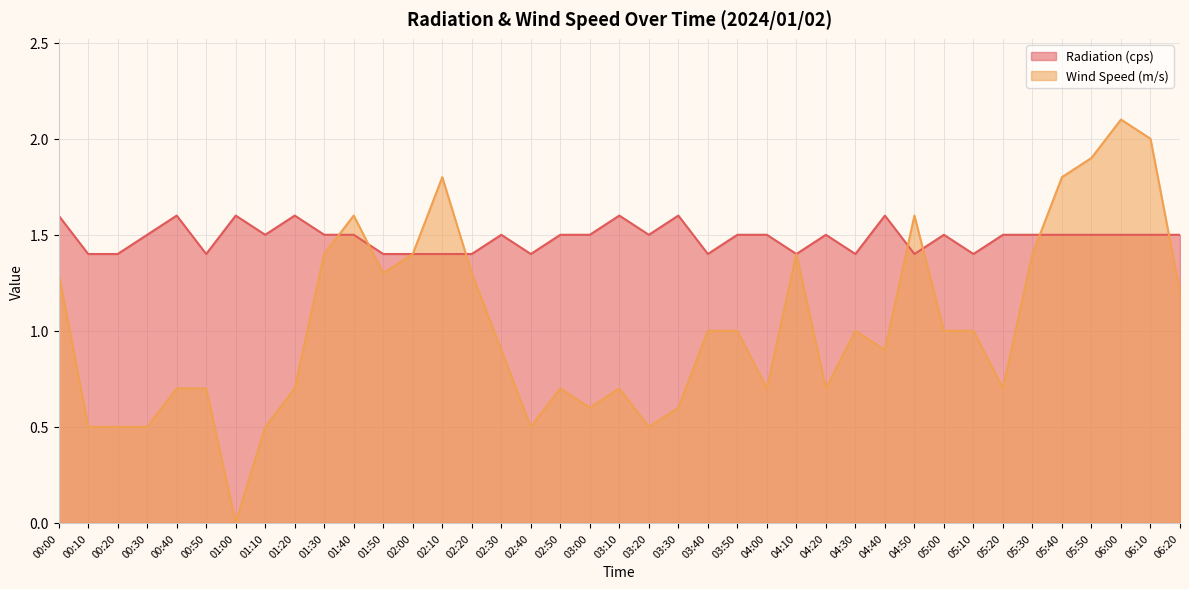

What is the total value across all series at 04:20?

2.2